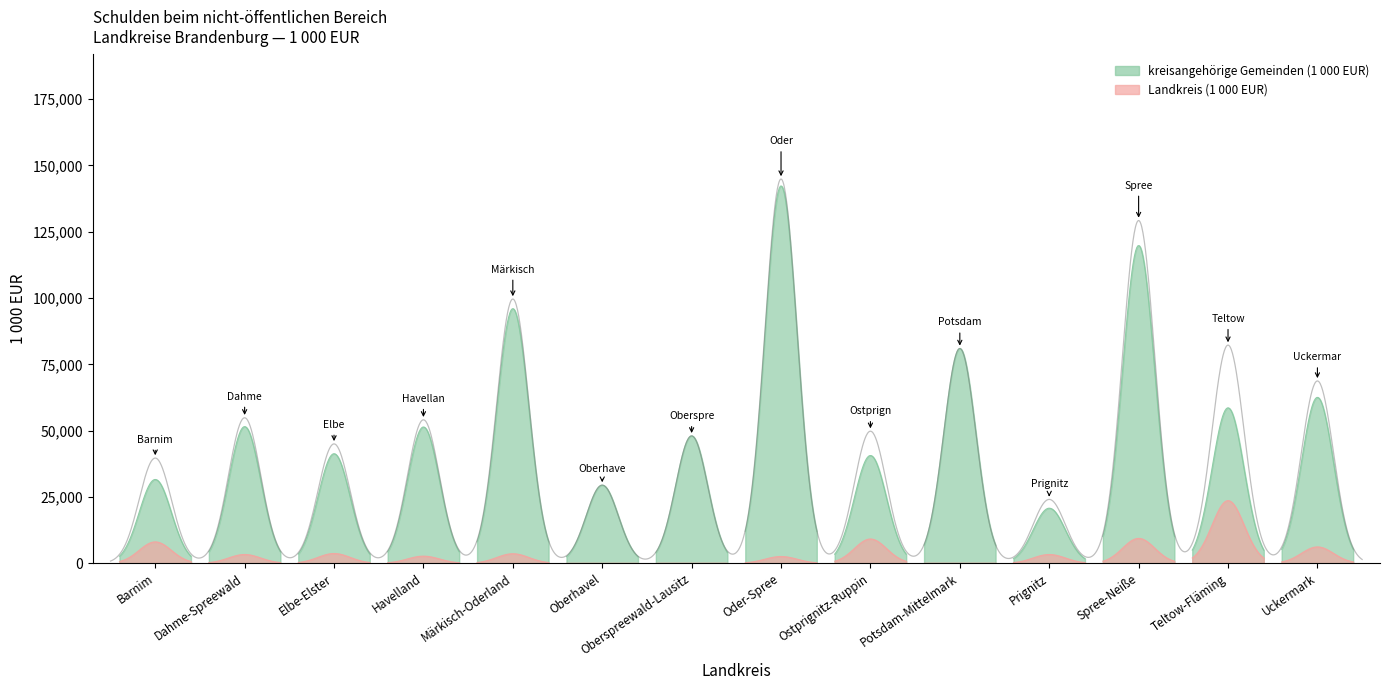

The kreisangehörige Gemeinden (1 000 EUR) series shows 16033 at Elbe-Elster. True or false?

False